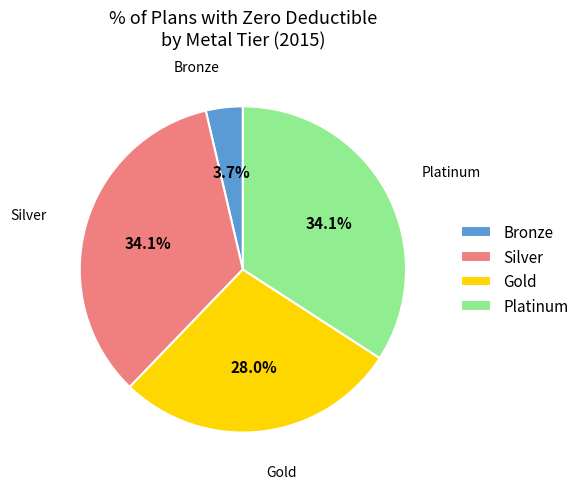

Approximately how many times larger is the value at Platinum compared to Gold?

1.2